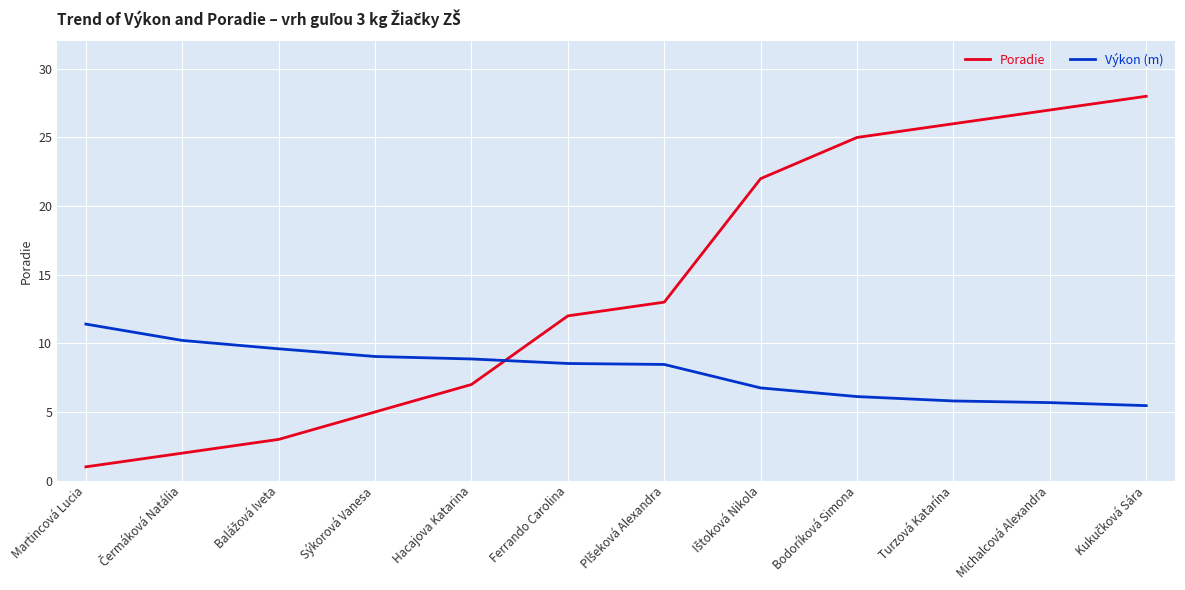

True or false: Poradie and Výkon (m) intersect in this chart.

True